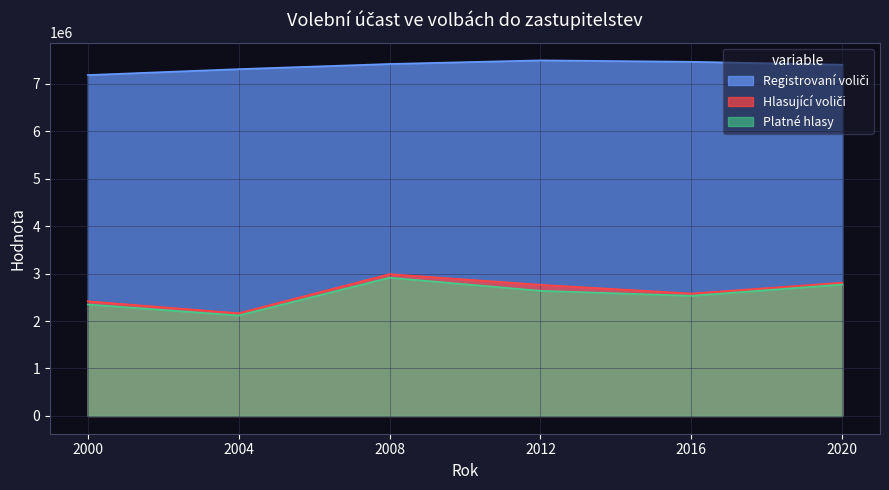

True or false: Platné hlasy and Hlasující voliči cross at least once.

False